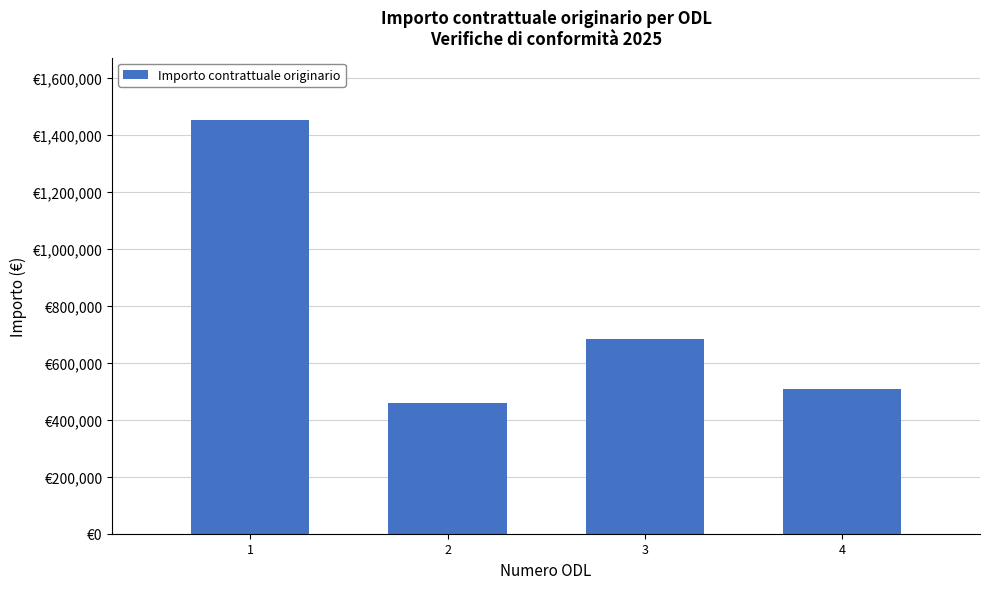

What is the smallest value displayed?

458589.6